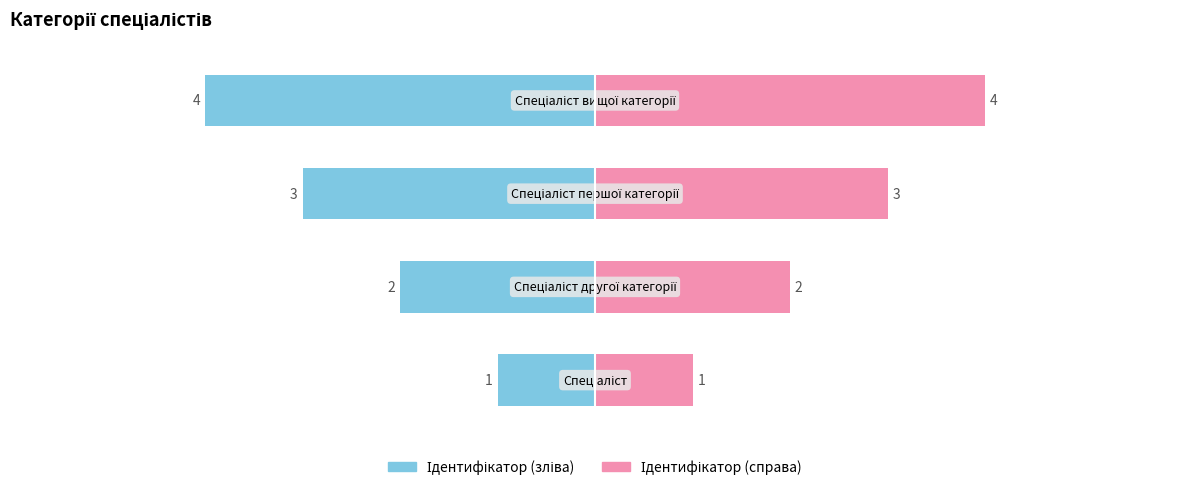

The value of Ідентифікатор (зліва) at 2 is -1. True or false?

False